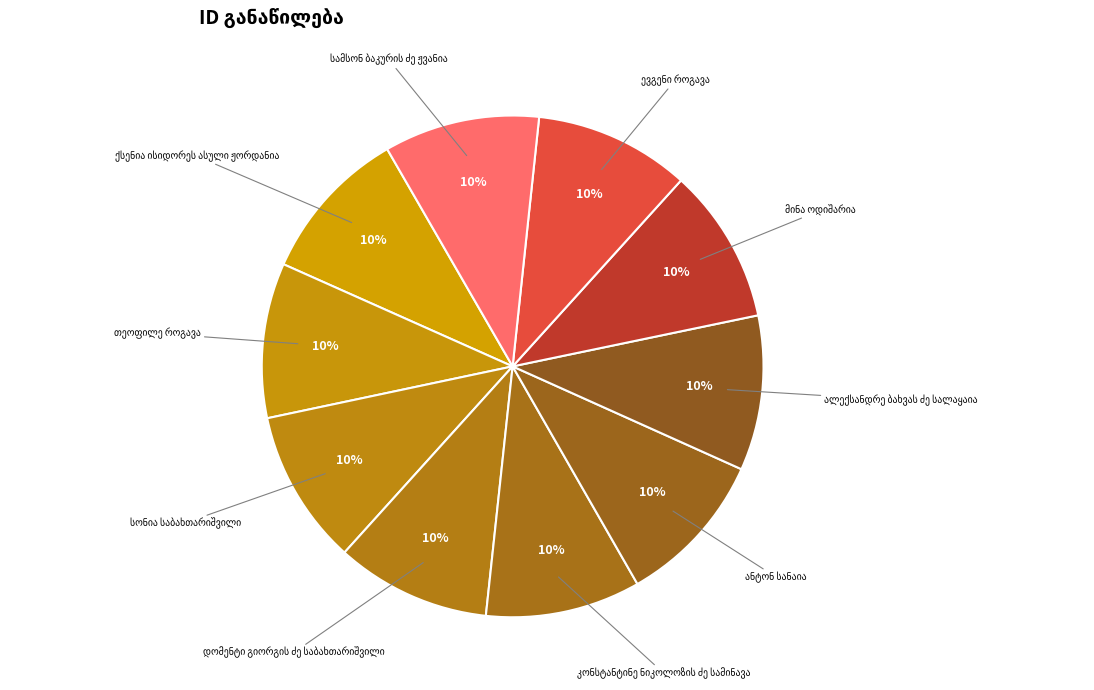

To the nearest percent, what is the average slice percentage?

10%